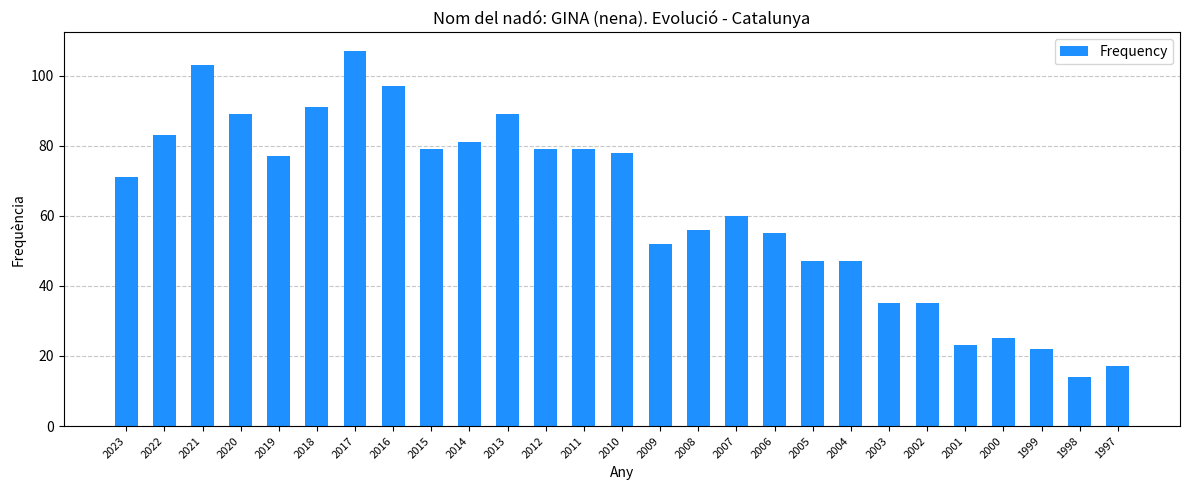

How many bars are there in total?

27